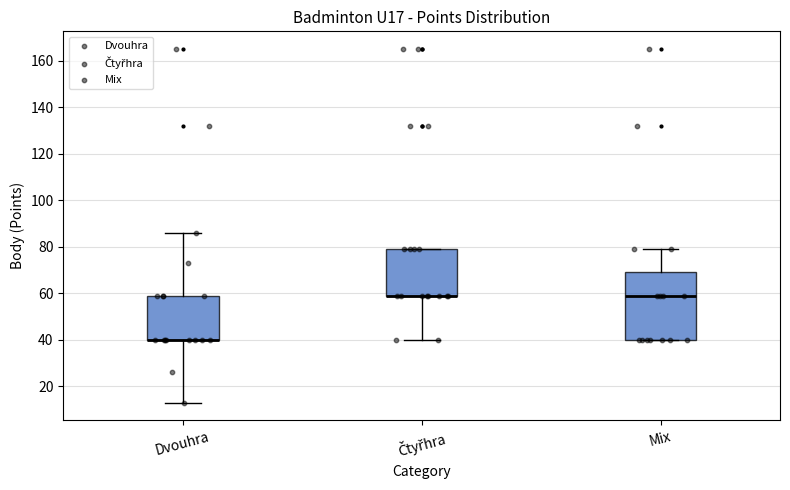

Comparing the boxes themselves (not the whiskers), which one is the tallest?

Mix